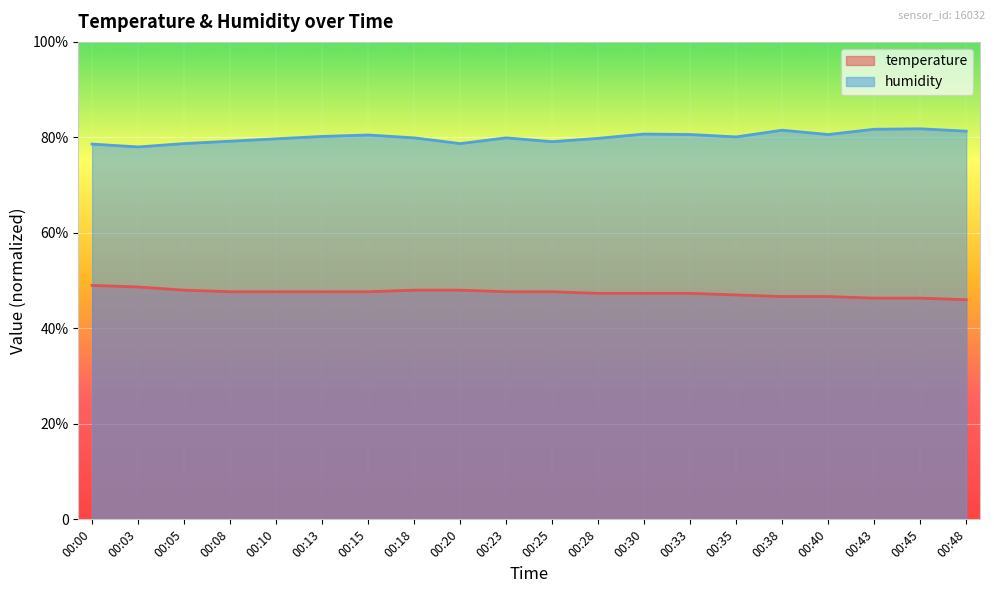

What is the difference between the second highest and minimum values in the temperature series?

2.7